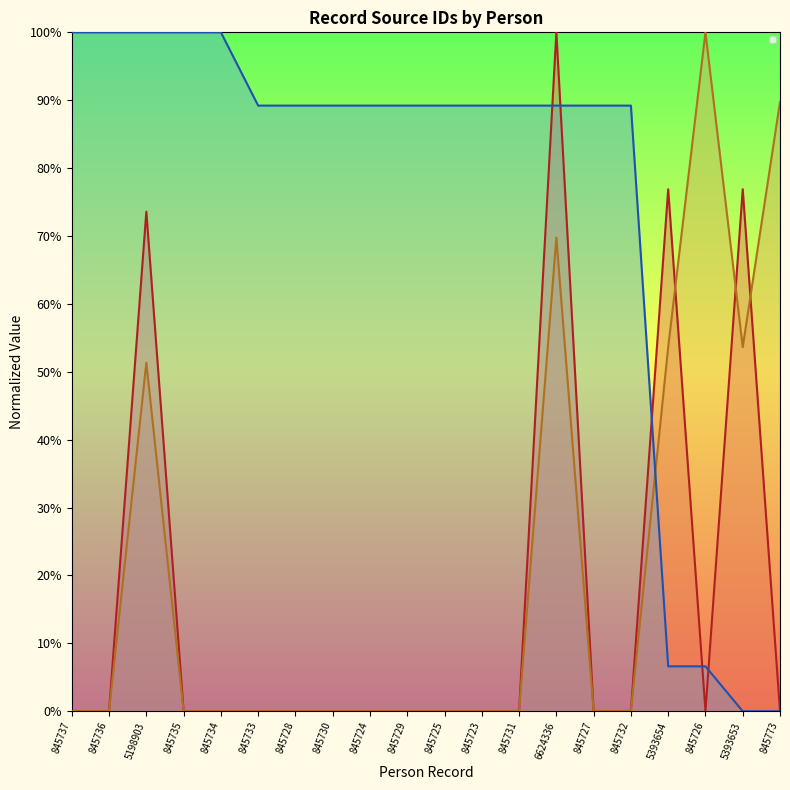

What is the sum of the _source/name/0/origin/source values at 845733 and 5393654?

53.6